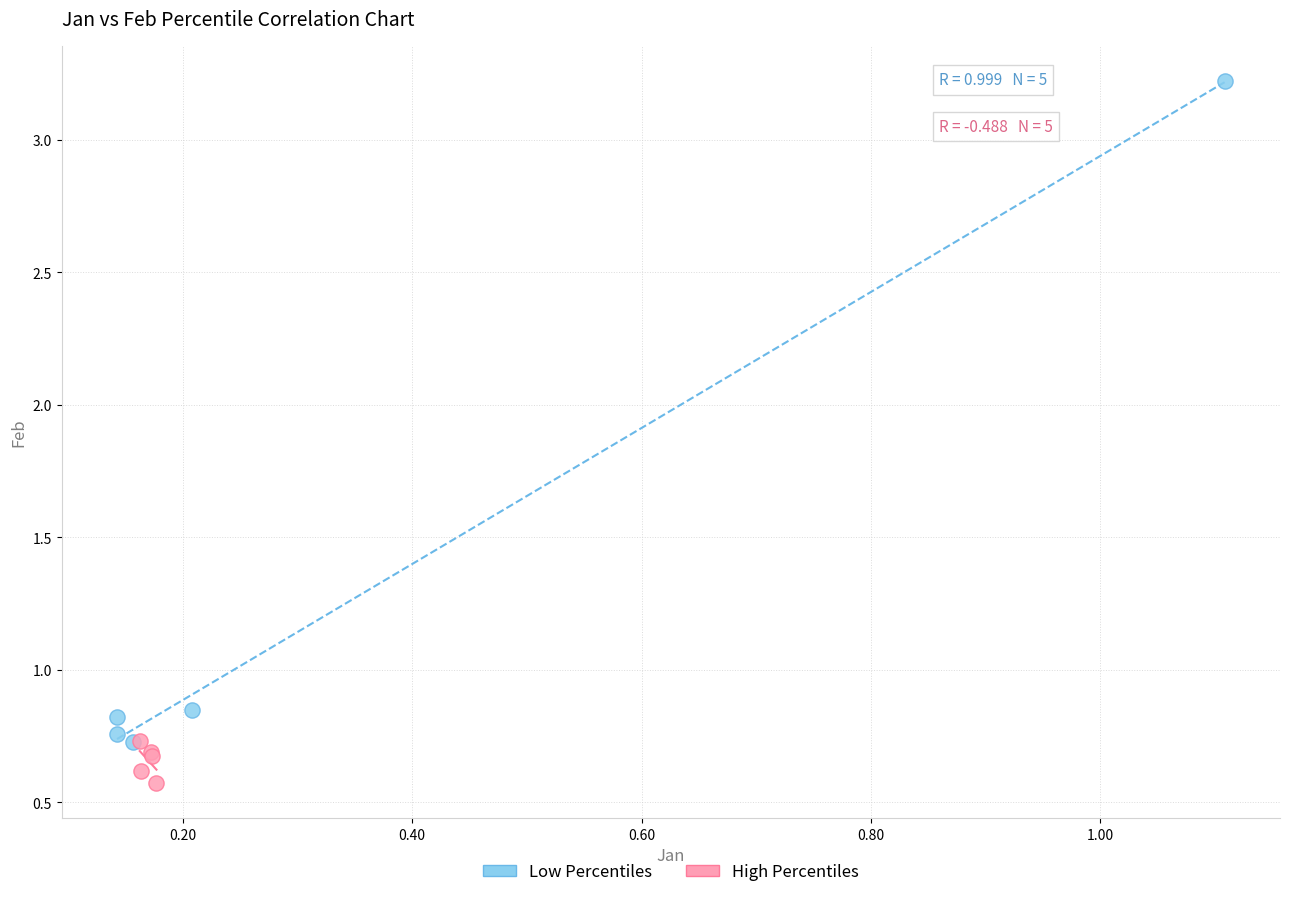

Which series reaches the minimum Y coordinate?

High Percentiles